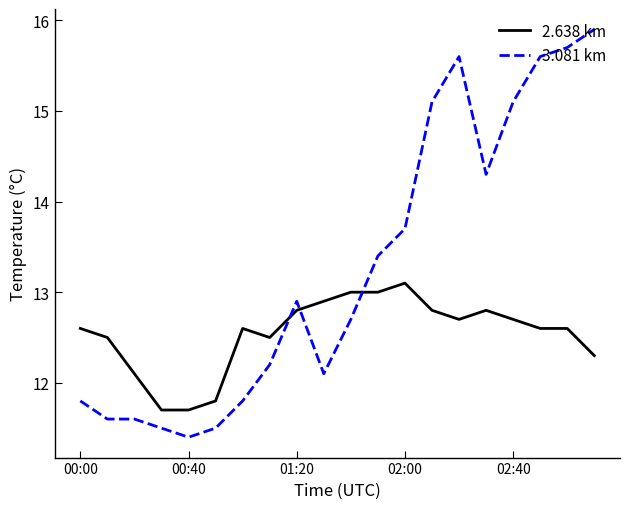

What is the difference between the maximum and minimum values in the 2.638 km series?

1.4